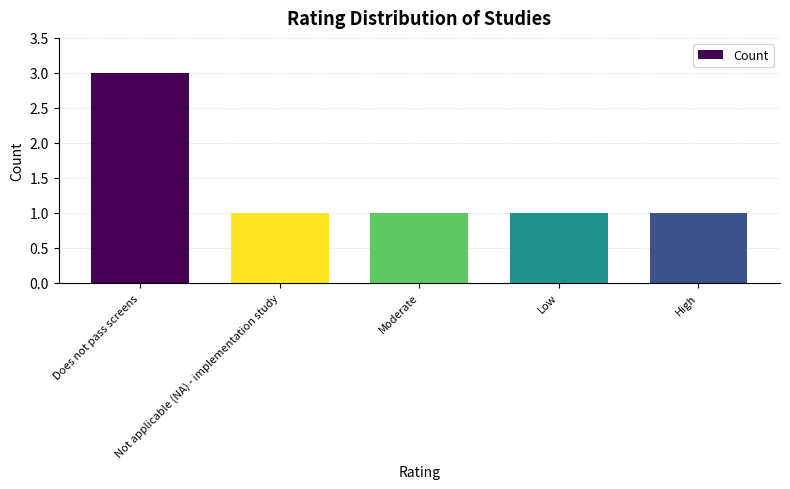

How many distinct data groups are displayed?

1